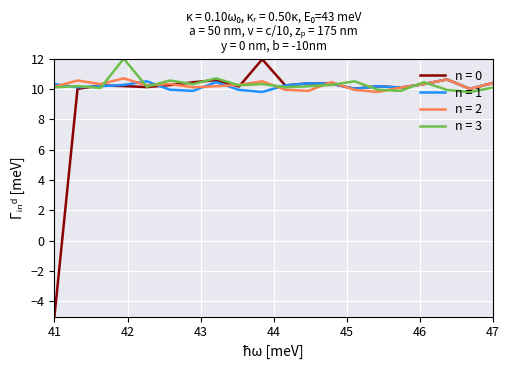

What is the minimum value shown in the chart?

-5.0